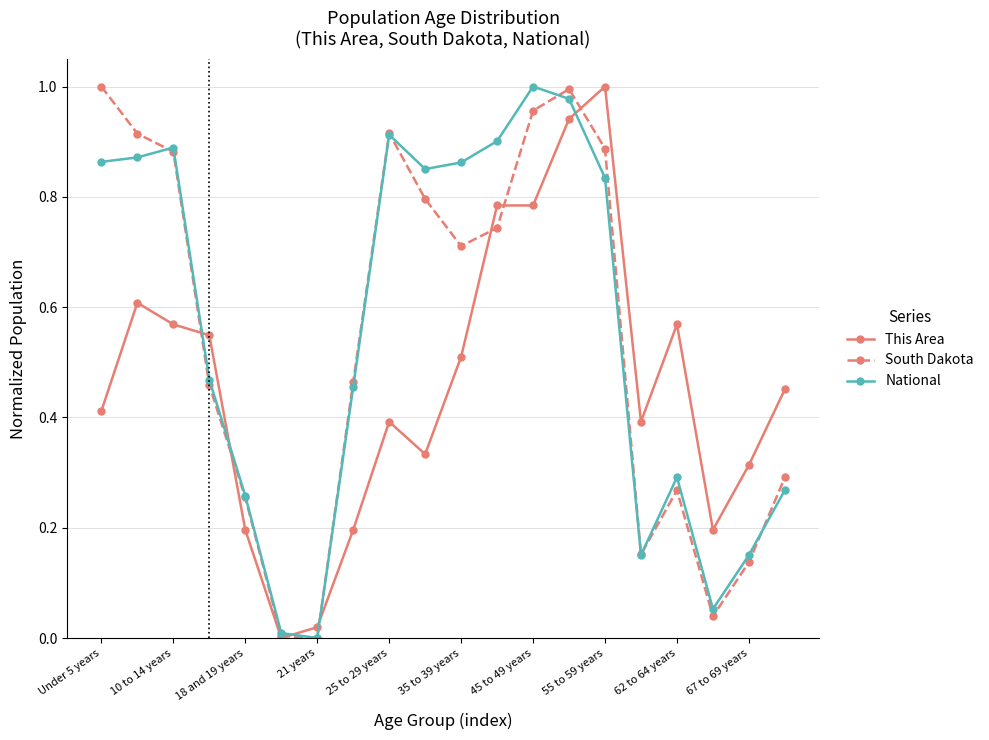

True or false: National has more than 2 interior local peaks.

True